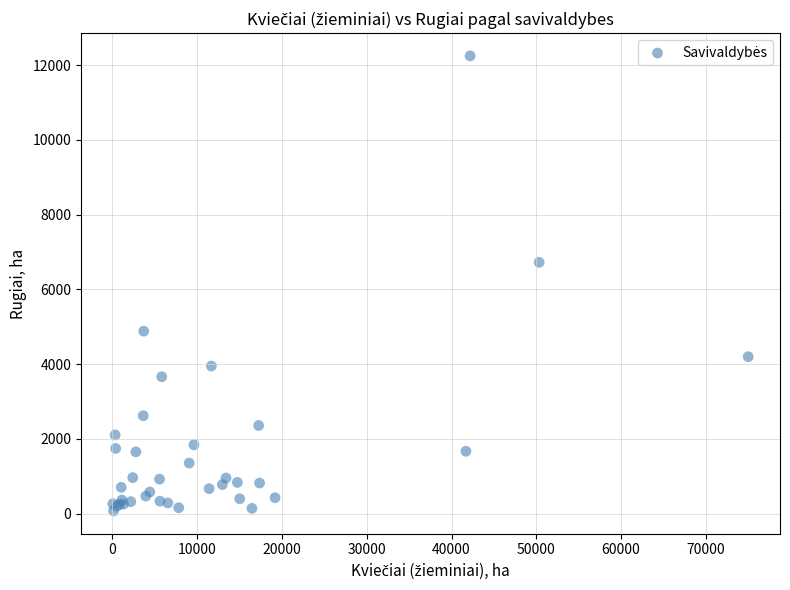

What Y value in the scatter plot is closest to 6159?

6724.2